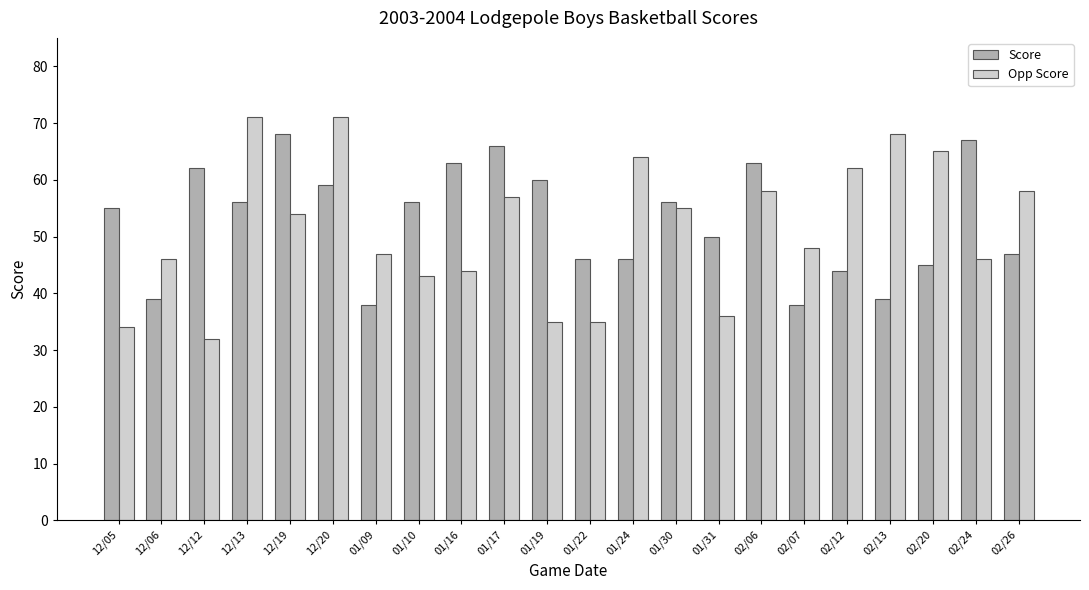

What is the spread (max minus min) of values at 01/09?

9